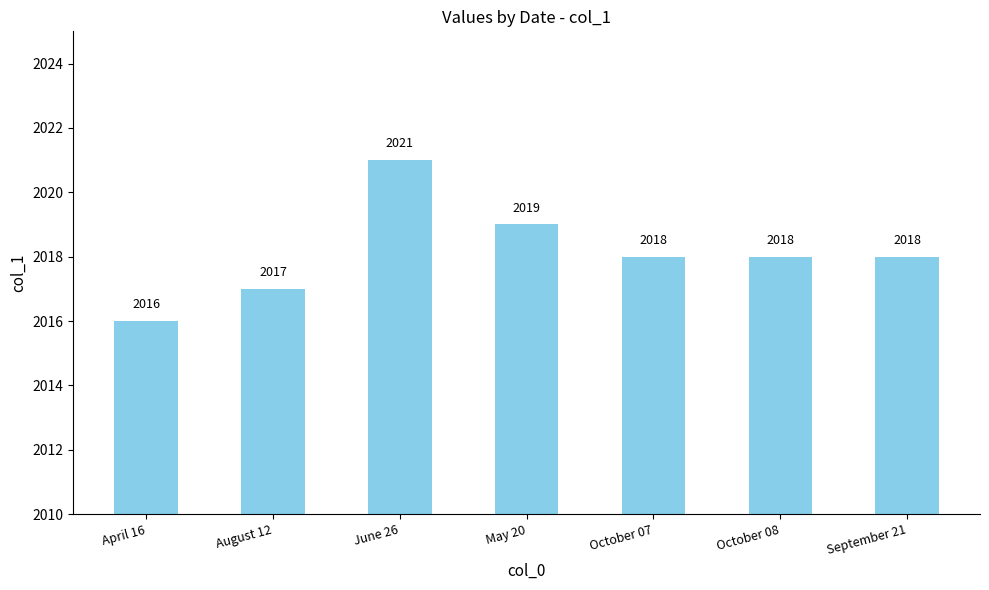

True or false: the data shows 1227 at August 12.

False